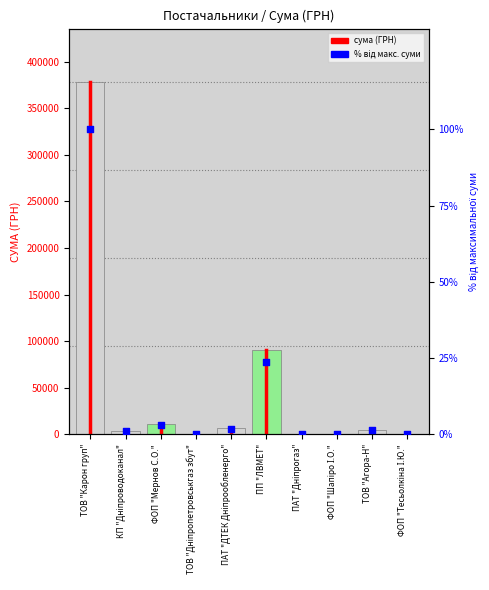

Between КП "Дніпроводоканал" and ПАТ "ДТЕК Дніпрообленерго", which is larger?

ПАТ "ДТЕК Дніпрообленерго"